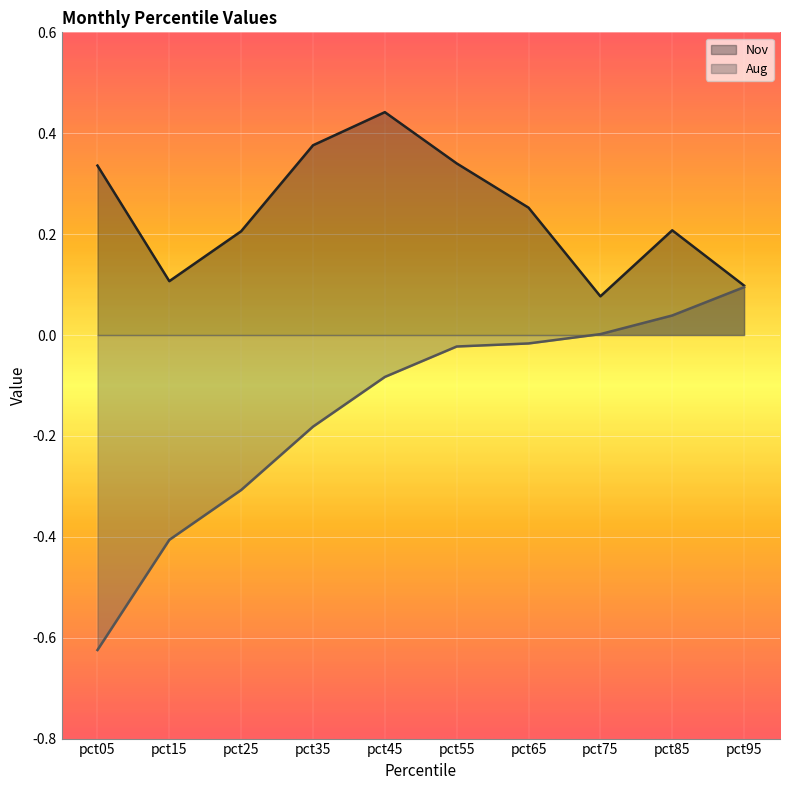

Which series has the largest range (max minus min)?

Aug